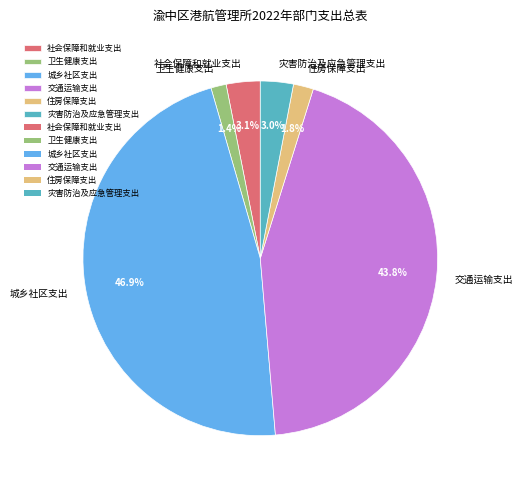

Approximately how many times larger is the value at 社会保障和就业支出 compared to 灾害防治及应急管理支出?

1.0